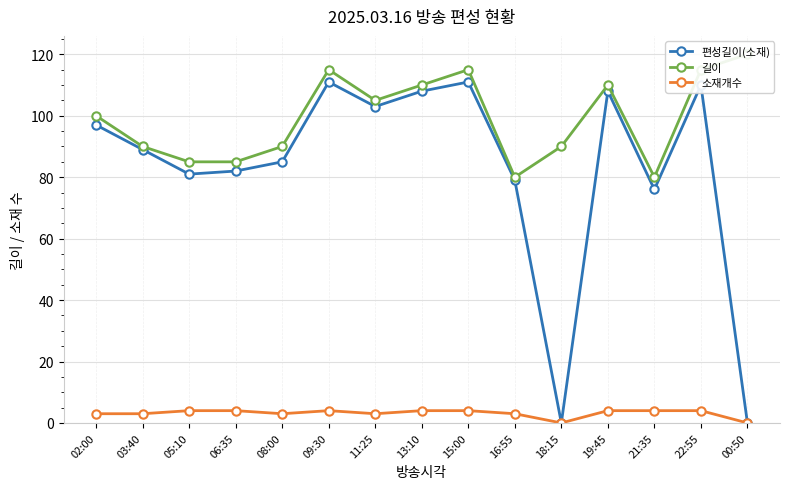

Reading left to right, transcribe all the data shown in this chart.

편성길이(소재): 97	89	81	82	85	111	103	108	111	79	0	108	76	110	0
길이: 100	90	85	85	90	115	105	110	115	80	90	110	80	115	120
소재개수: 3	3	4	4	3	4	3	4	4	3	0	4	4	4	0